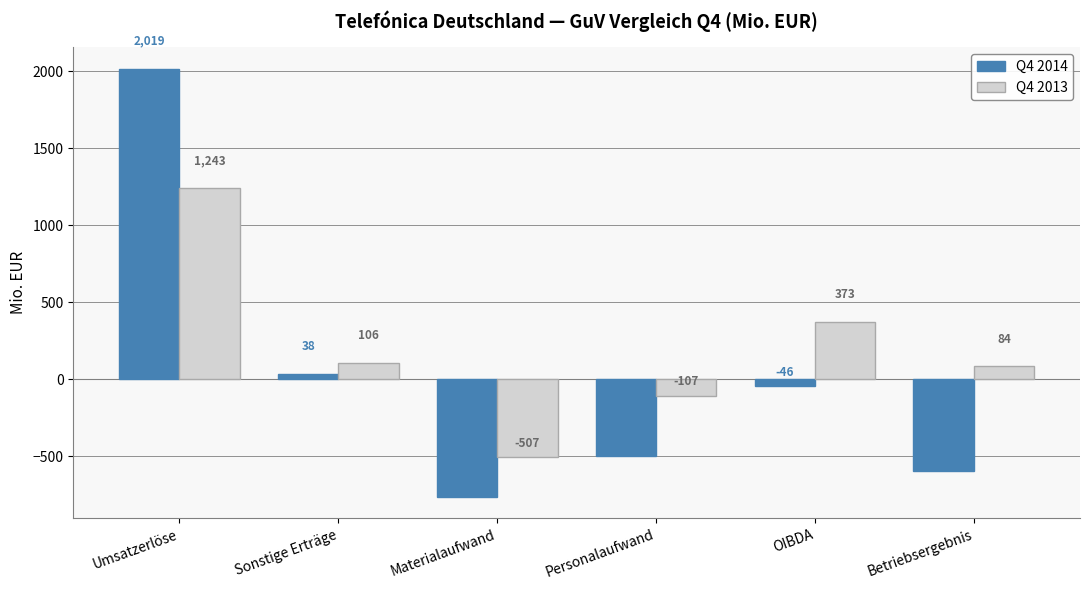

The value of Q4 2014 at OIBDA is -46. True or false?

True